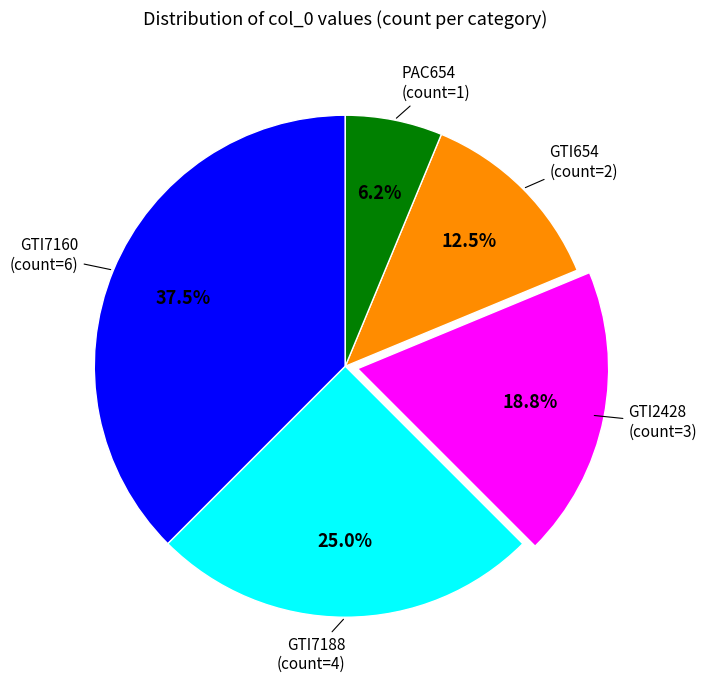

Is there any slice that represents more than half of the pie?

No